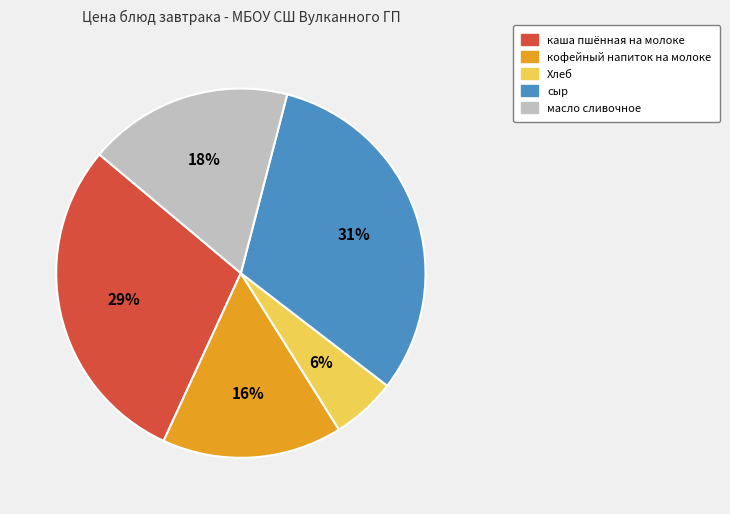

How many slices are in this pie chart?

5